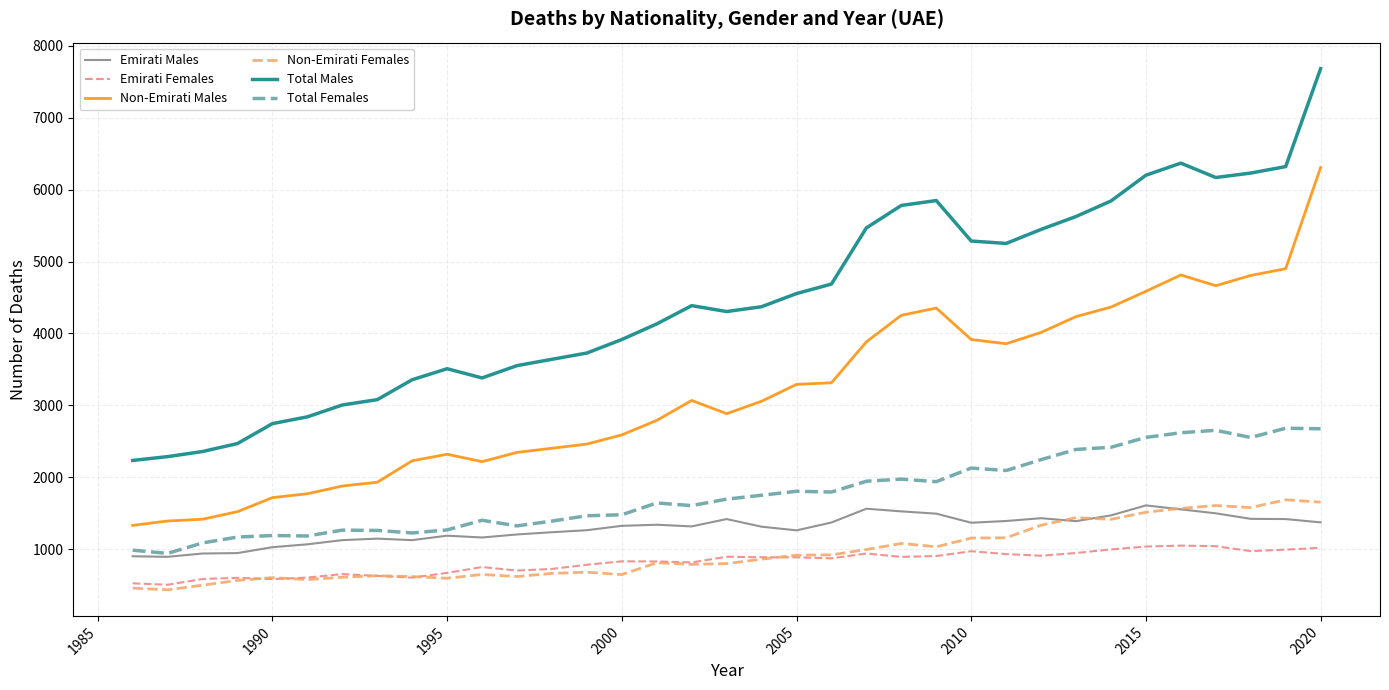

True or false: Emirati Females and Total Males cross at least once.

False